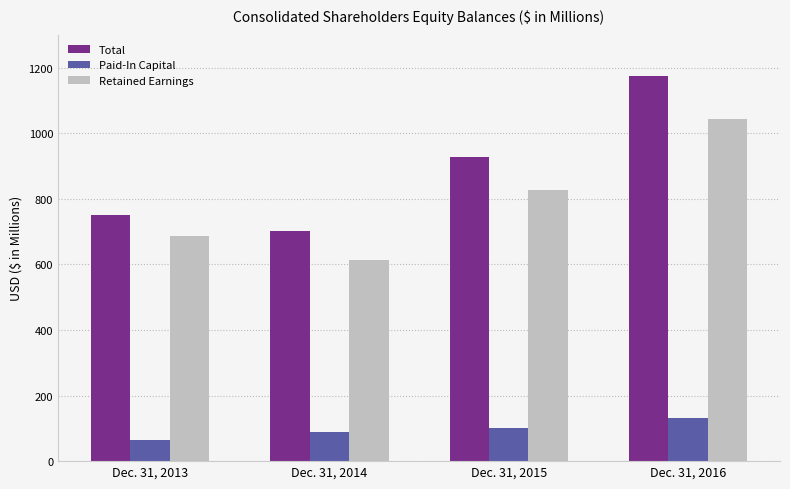

Reading left to right, extract all data points from this chart.

Total: Dec. 31, 2013=750.1	Dec. 31, 2014=702.2	Dec. 31, 2015=928.1	Dec. 31, 2016=1173.7
Paid-In Capital: Dec. 31, 2013=63.2	Dec. 31, 2014=88.7	Dec. 31, 2015=100.8	Dec. 31, 2016=131.7
Retained Earnings: Dec. 31, 2013=686.9	Dec. 31, 2014=613.4	Dec. 31, 2015=827.2	Dec. 31, 2016=1042.0